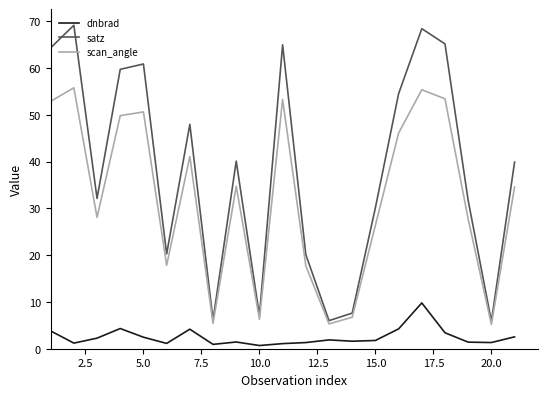

What are all the series names shown in the legend?

dnbrad, satz, scan_angle